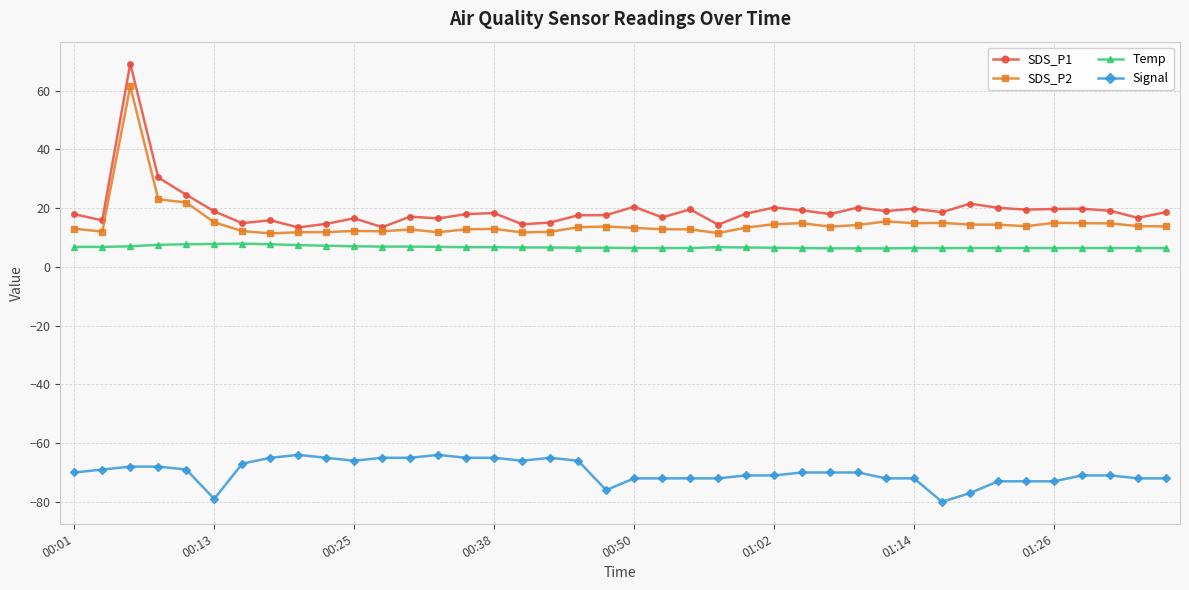

What is the value of the Signal point at the 35th from the left?

-73.0